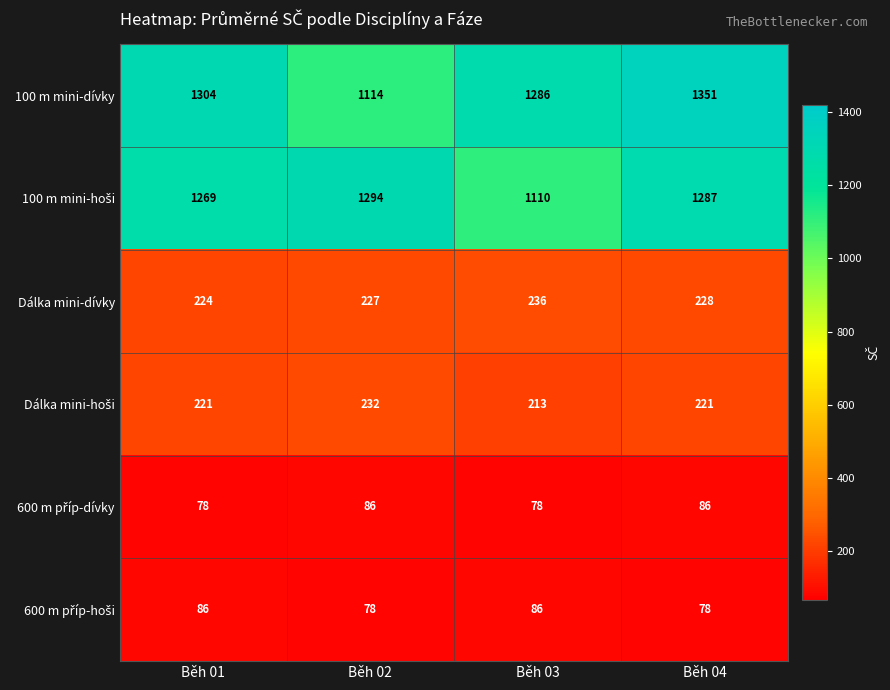

Which series has the largest total across all categories?

100 m mini-dívky